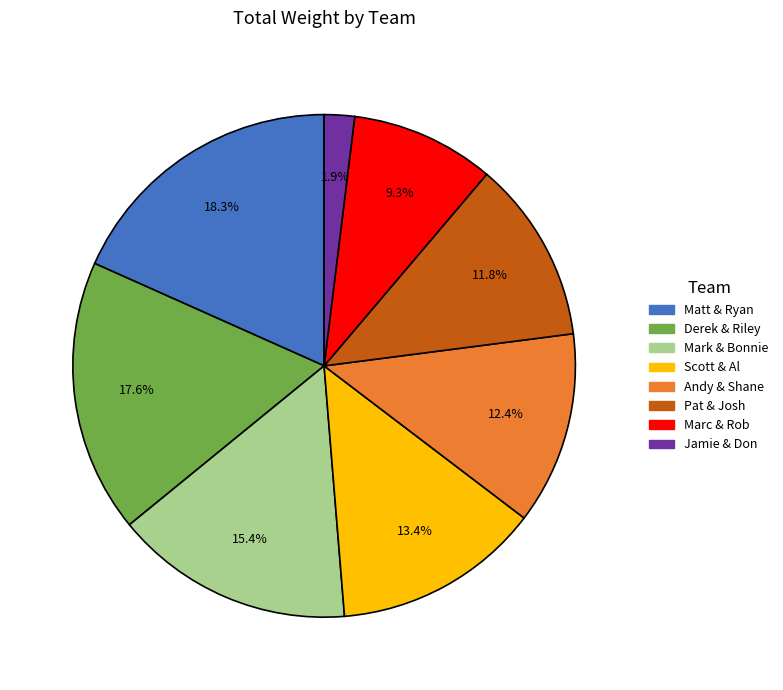

Is Mark & Bonnie the majority of the pie?

No